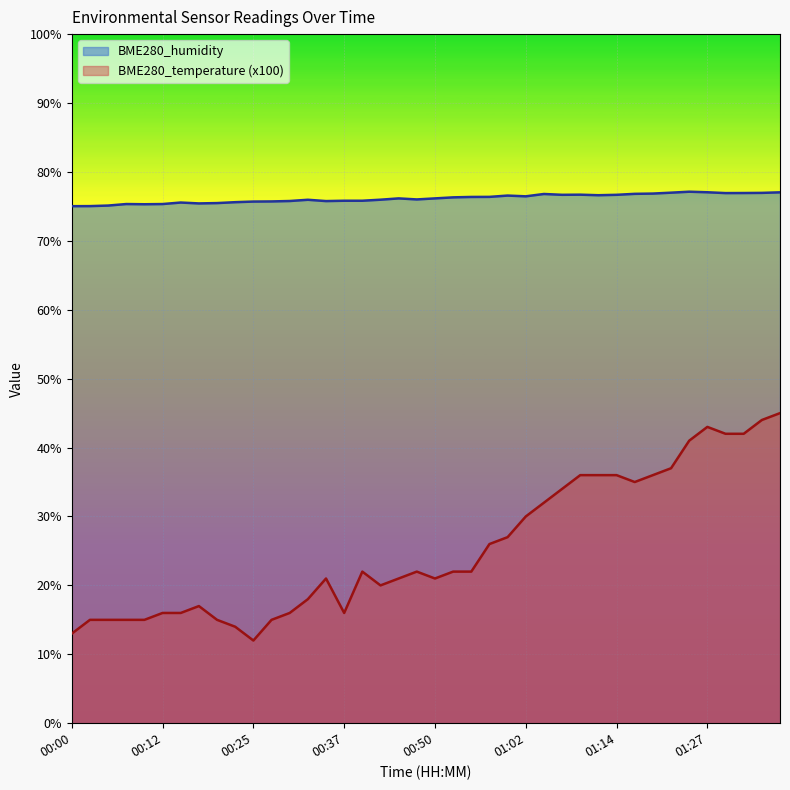

Reading right to left, list all the values displayed in this chart.

BME280_humidity: 01:37=77.0	01:34=77.0	01:32=76.9	01:29=76.9	01:27=77.0	01:24=77.1	01:22=77.0	01:19=76.9	01:17=76.8	01:14=76.7	01:12=76.6	01:09=76.7	01:07=76.7	01:04=76.8	01:02=76.5	00:59=76.6	00:57=76.4	00:55=76.4	00:52=76.3	00:50=76.2	00:47=76.0	00:45=76.2	00:42=76.0	00:40=75.8	00:37=75.8	00:35=75.8	00:32=76.0	00:30=75.8	00:27=75.7	00:25=75.7	00:22=75.6	00:20=75.5	00:17=75.4	00:15=75.6	00:12=75.3	00:10=75.3	00:07=75.3	00:05=75.1	00:02=75.0	00:00=75.0
BME280_temperature: 01:37=45.0	01:34=44.0	01:32=42.0	01:29=42.0	01:27=43.0	01:24=41.0	01:22=37.0	01:19=36.0	01:17=35.0	01:14=36.0	01:12=36.0	01:09=36.0	01:07=34.0	01:04=32.0	01:02=30.0	00:59=27.0	00:57=26.0	00:55=22.0	00:52=22.0	00:50=21.0	00:47=22.0	00:45=21.0	00:42=20.0	00:40=22.0	00:37=16.0	00:35=21.0	00:32=18.0	00:30=16.0	00:27=15.0	00:25=12.0	00:22=14.0	00:20=15.0	00:17=17.0	00:15=16.0	00:12=16.0	00:10=15.0	00:07=15.0	00:05=15.0	00:02=15.0	00:00=13.0